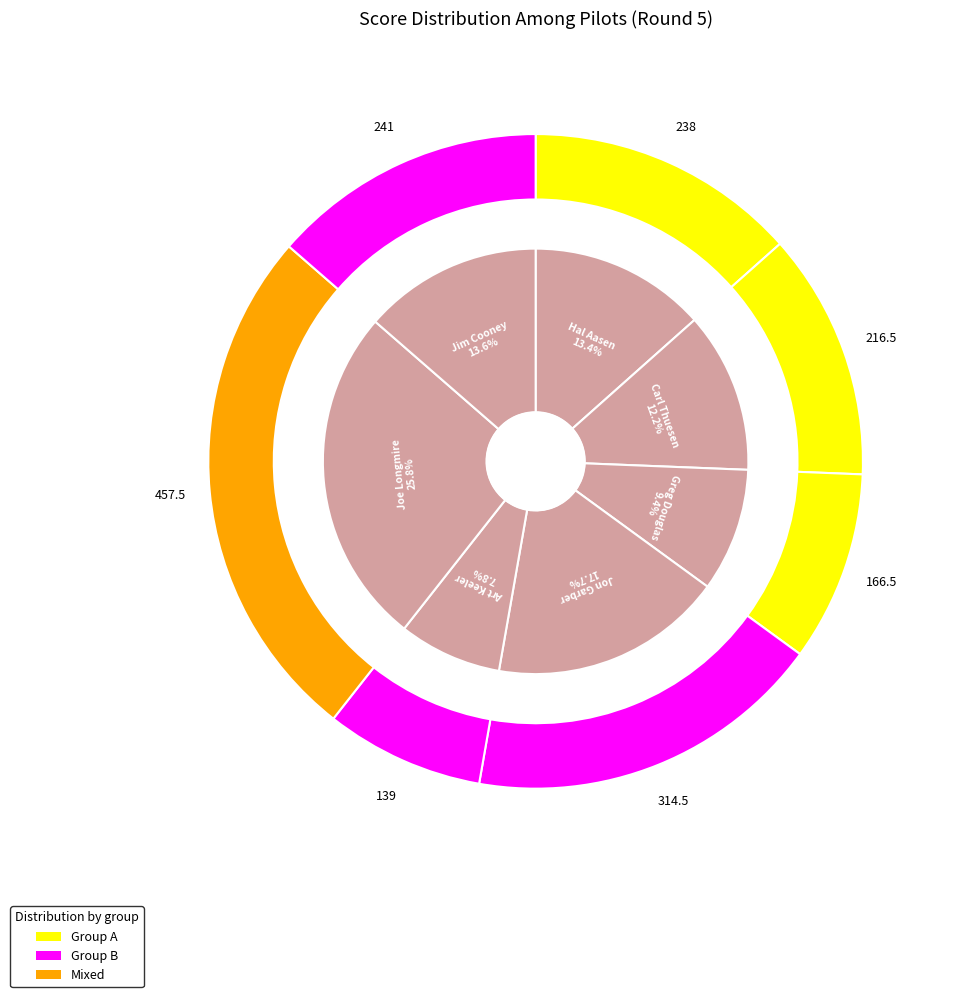

What is the change in value from Carl Thuesen to Art Keeler?

-77.5